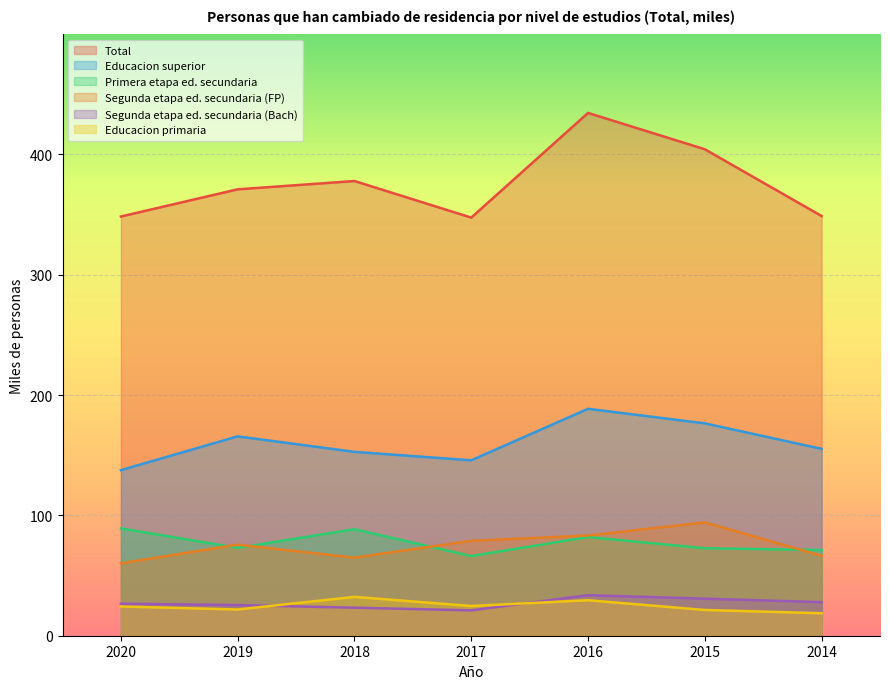

What is the approximate value of Educacion superior at 2015?

176.5